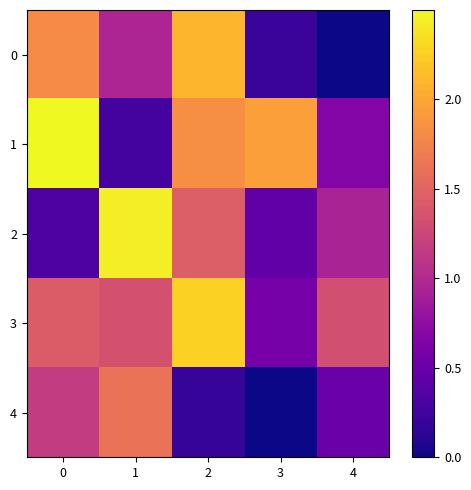

Which series has the largest total across all categories?

1